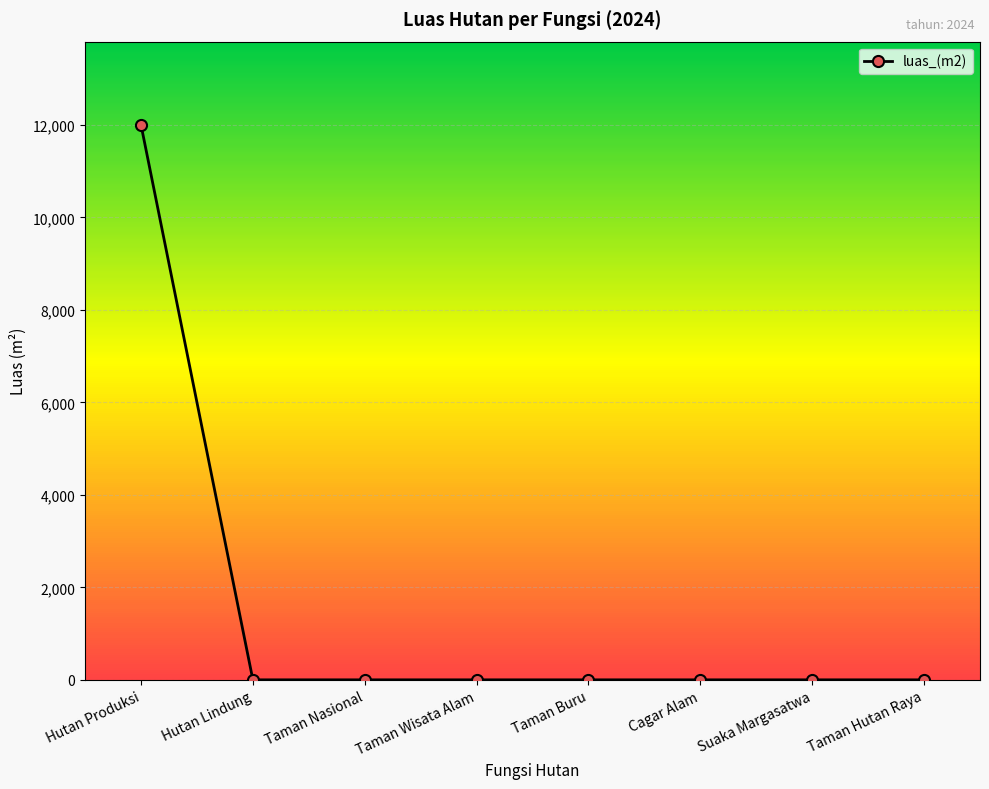

How many data points does each series have?

8